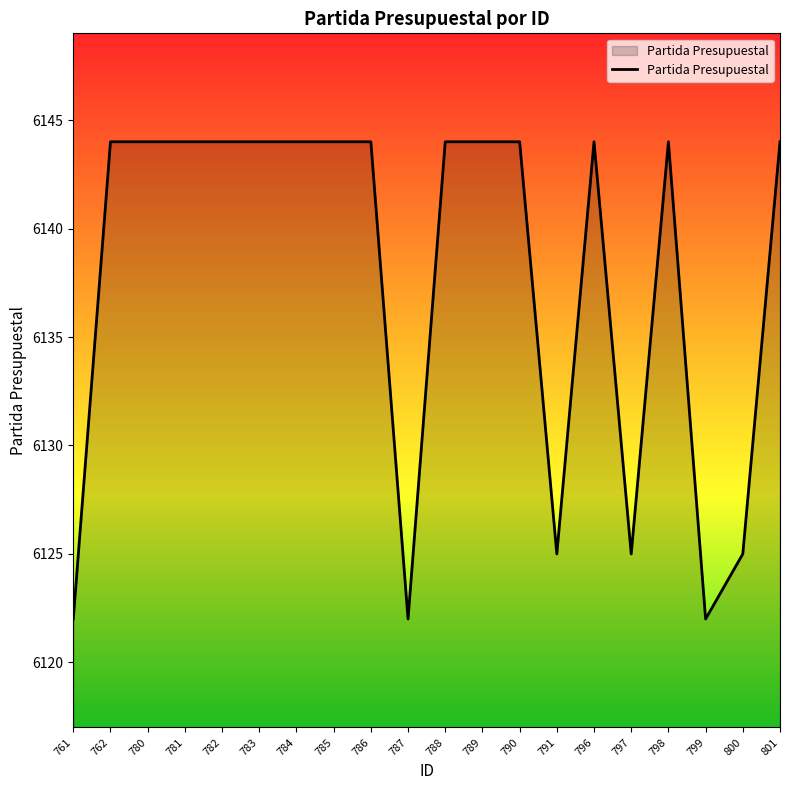

What is the minimum value shown in the chart?

6122